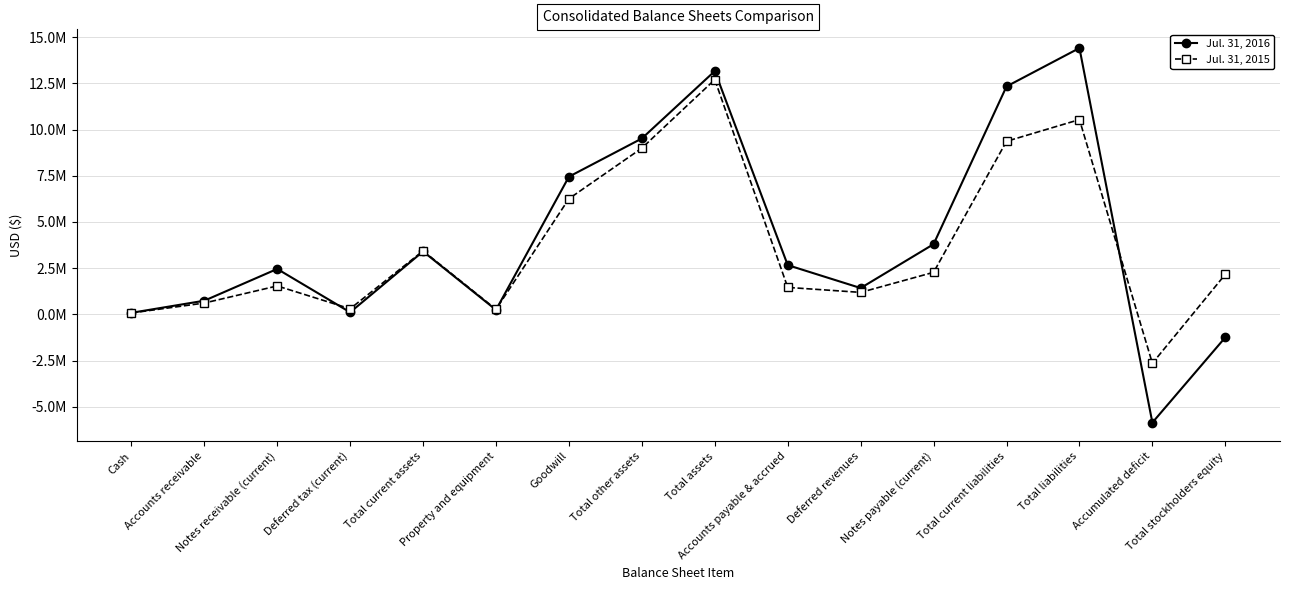

Which series has the largest range (max minus min)?

Jul. 31, 2016